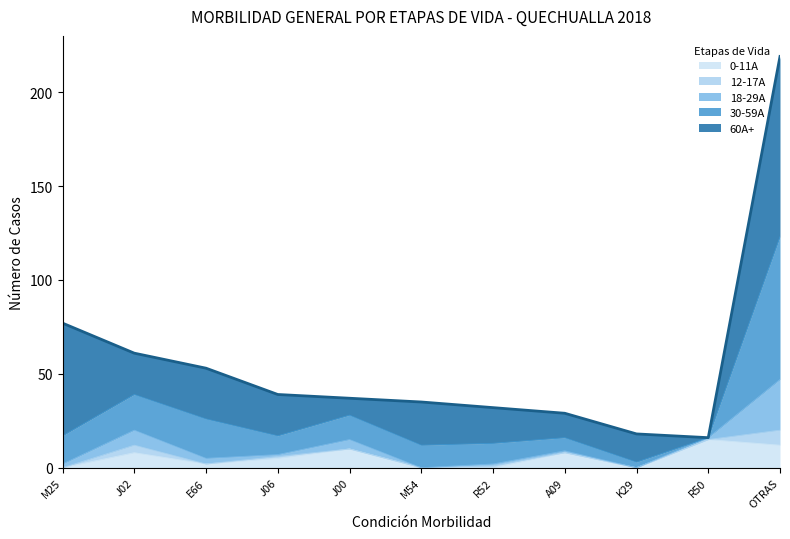

At which category is the sum across all series the highest?

OTRAS